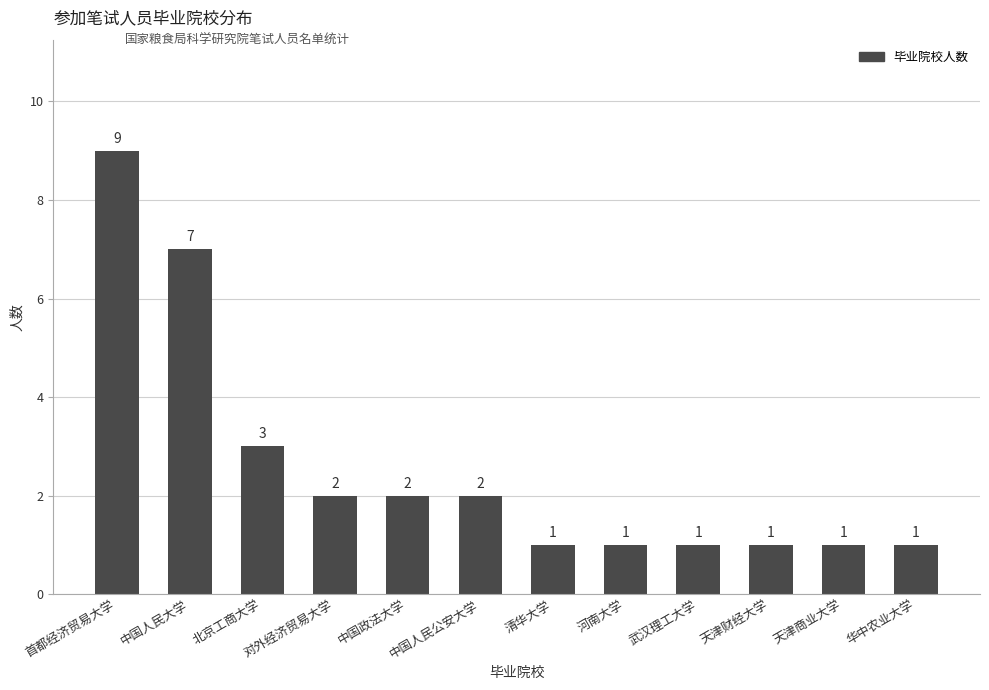

What is the value of the 2nd bar from the left?

7